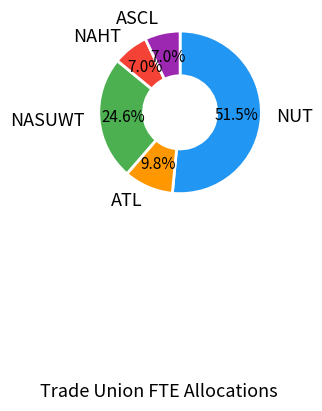

To the nearest percent, what is the difference between the largest and smallest slice percentages?

44%